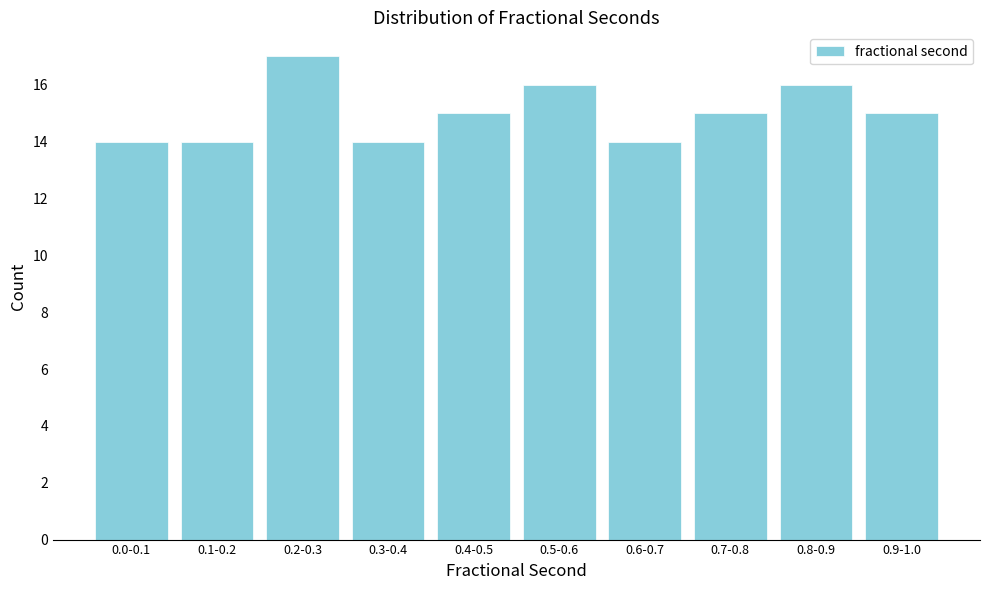

Reading left to right, list all the values displayed in this chart.

14	14	17	14	15	16	14	15	16	15